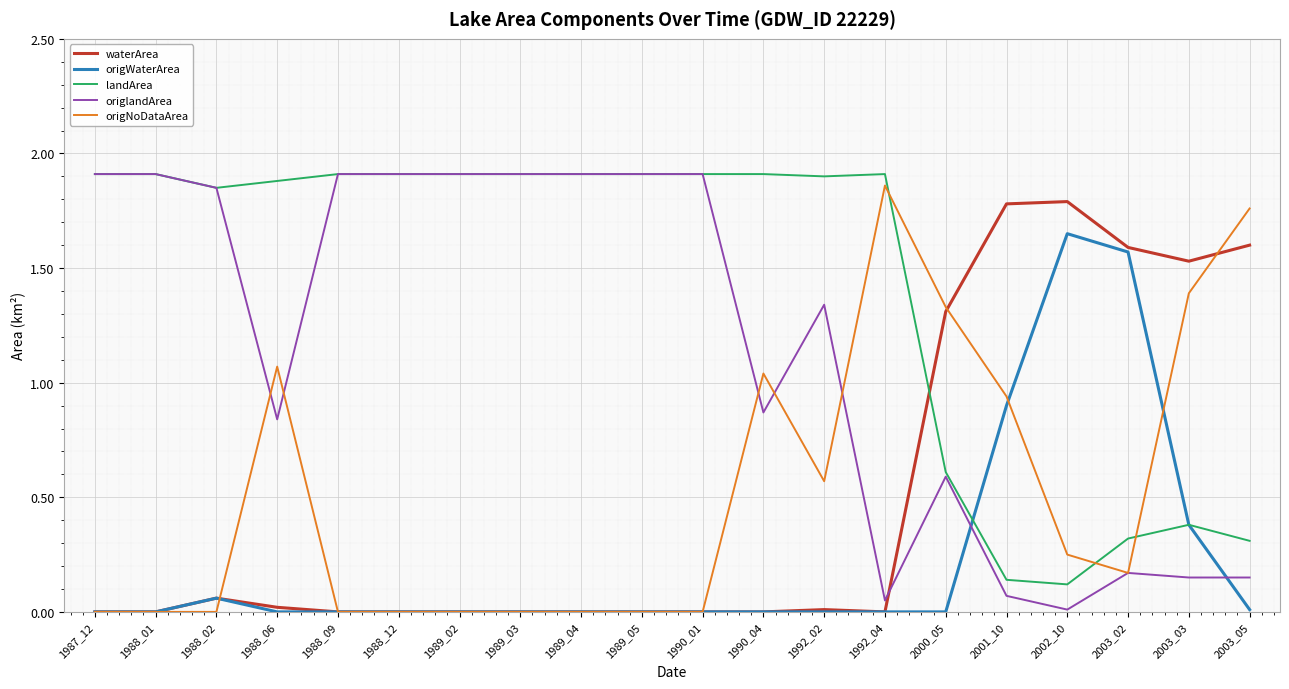

What are all the series names shown in the legend?

waterArea, origWaterArea, landArea, origlandArea, origNoDataArea